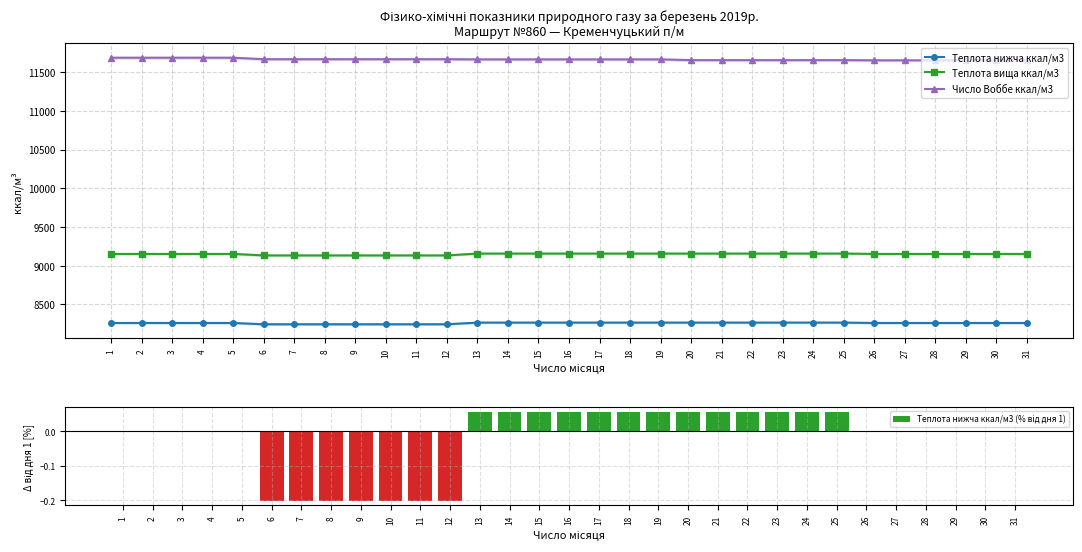

Which series changed the most between 5 and 21?

Число Воббе ккал/м3